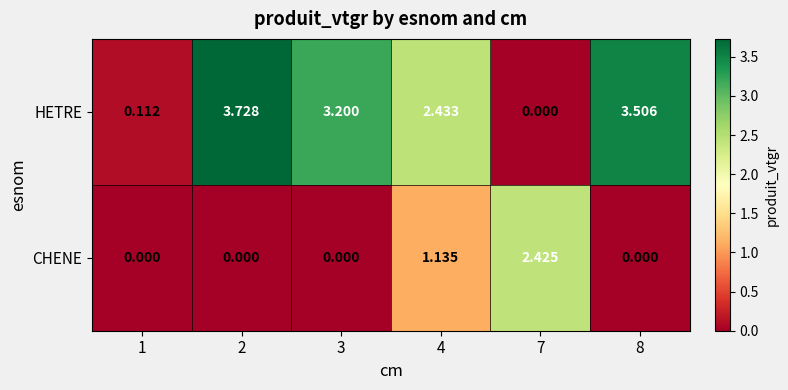

At which category does the chart reach its peak across all series?

2